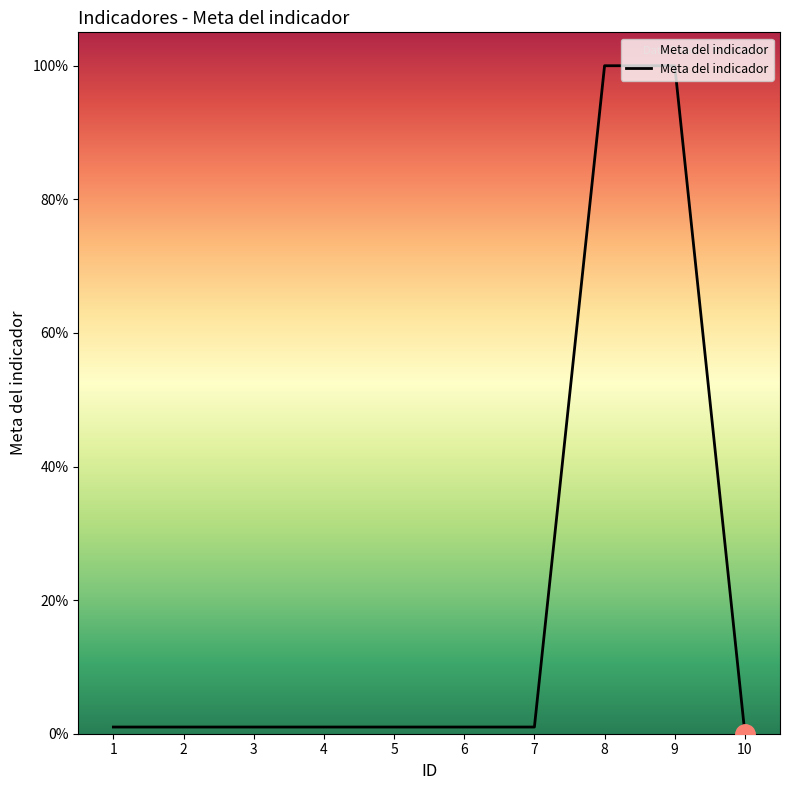

What value does the data have at 3?

1